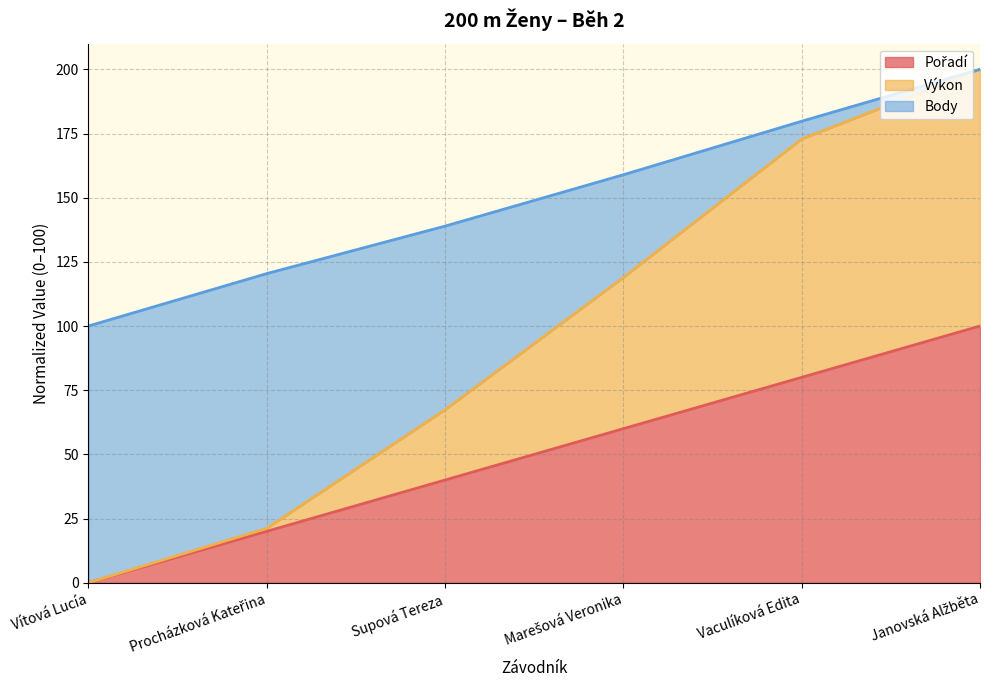

Does the chart display data point markers on the line(s)?

No